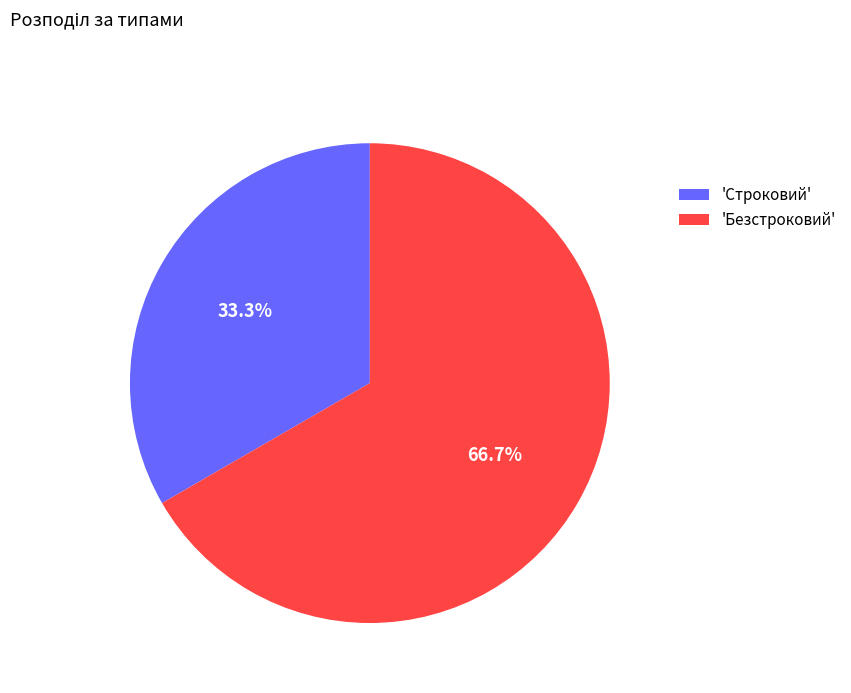

How many segments does this pie chart have?

2